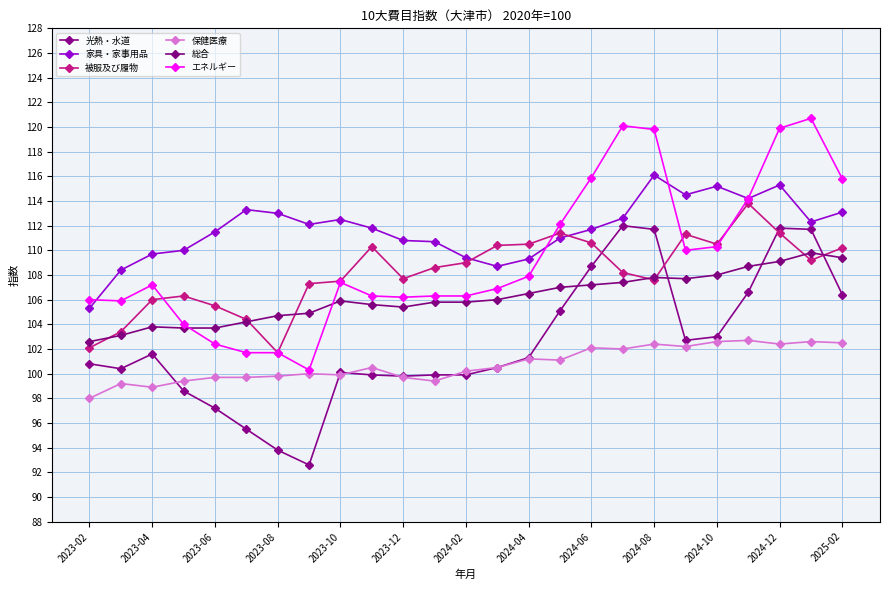

How many distinct data groups are displayed?

6